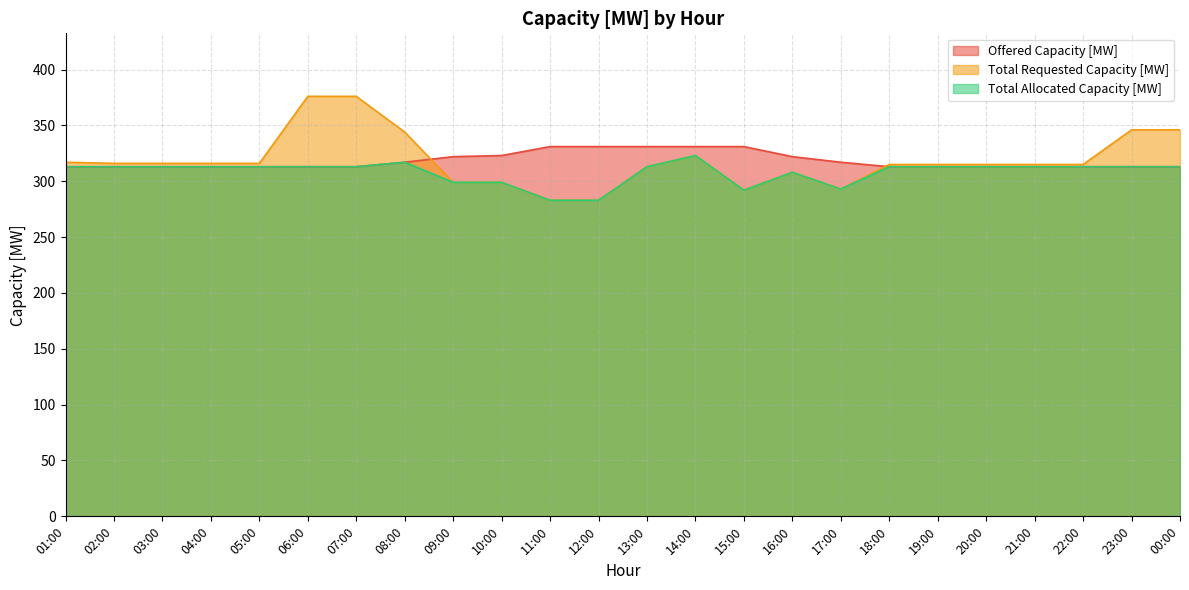

Which series has the largest range (max minus min)?

Total Requested Capacity [MW]